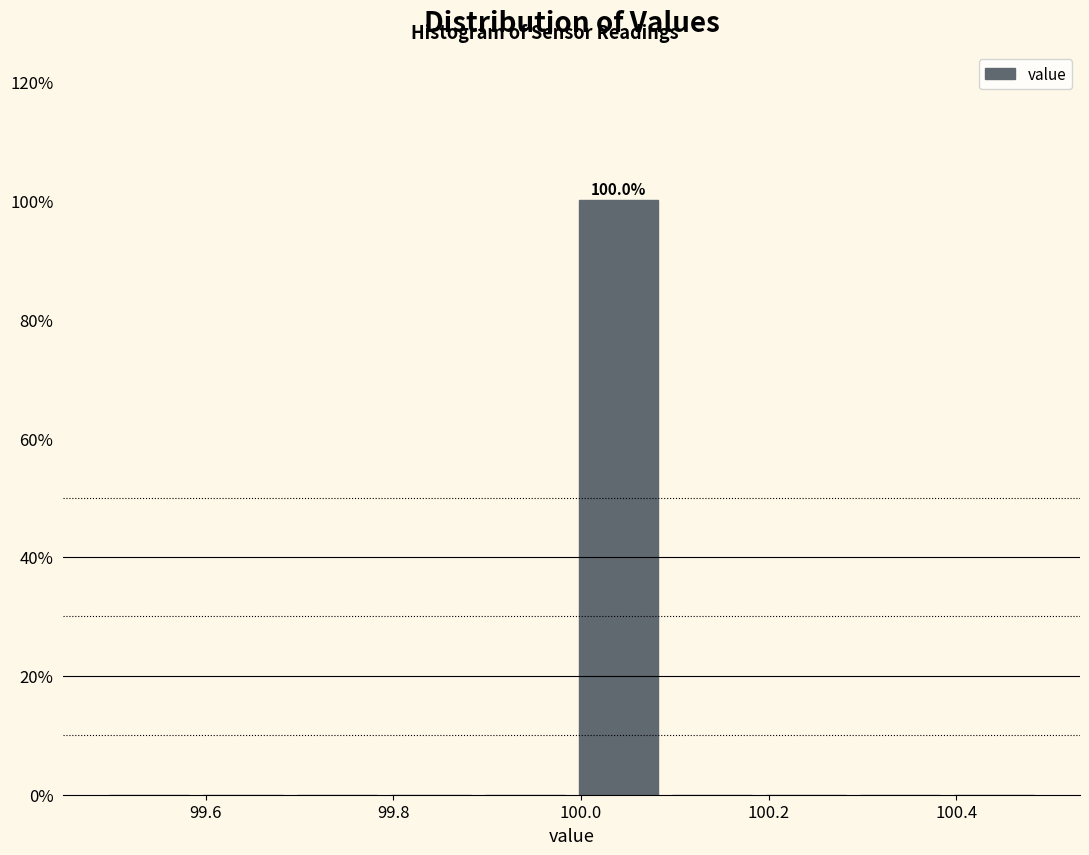

Over which range of the x-axis is the bar tallest?

99.99 to 100.09